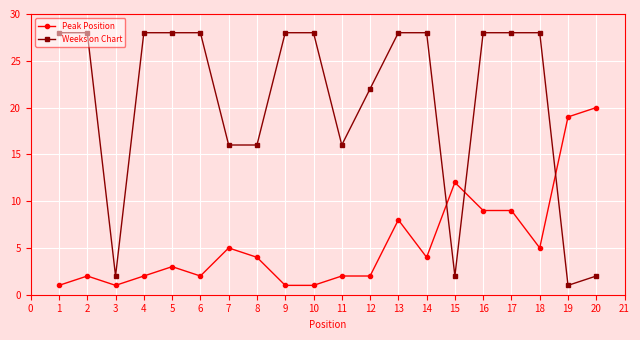

Reading left to right, transcribe all the data shown in this chart.

Peak Position: 1	2	1	2	3	2	5	4	1	1	2	2	8	4	12	9	9	5	19	20
Weeks on Chart: 28	28	2	28	28	28	16	16	28	28	16	22	28	28	2	28	28	28	1	2